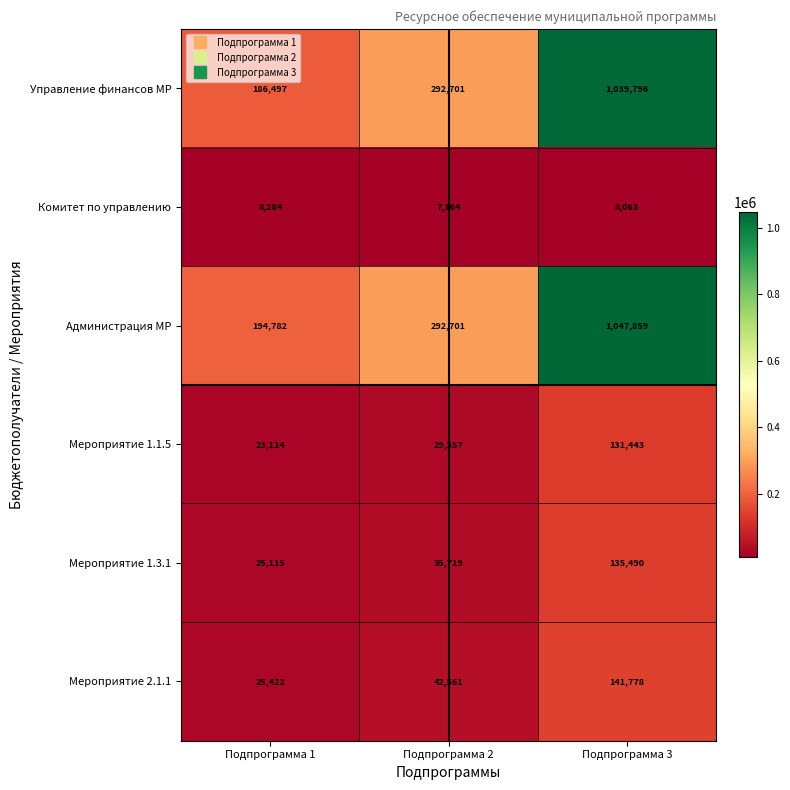

How many categories are shown in the chart?

3